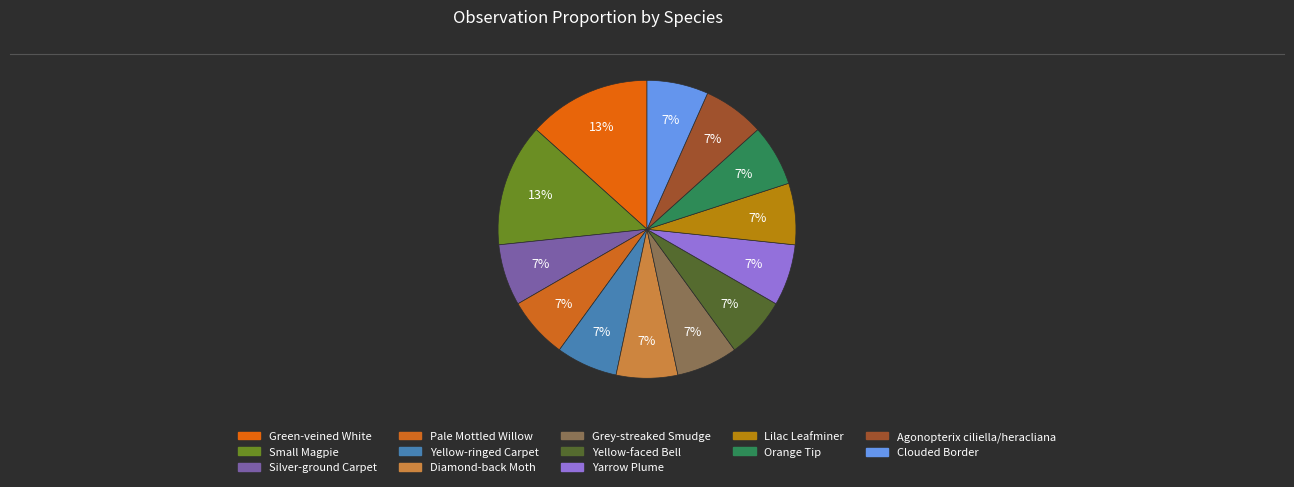

Count the number of slices in the pie.

13